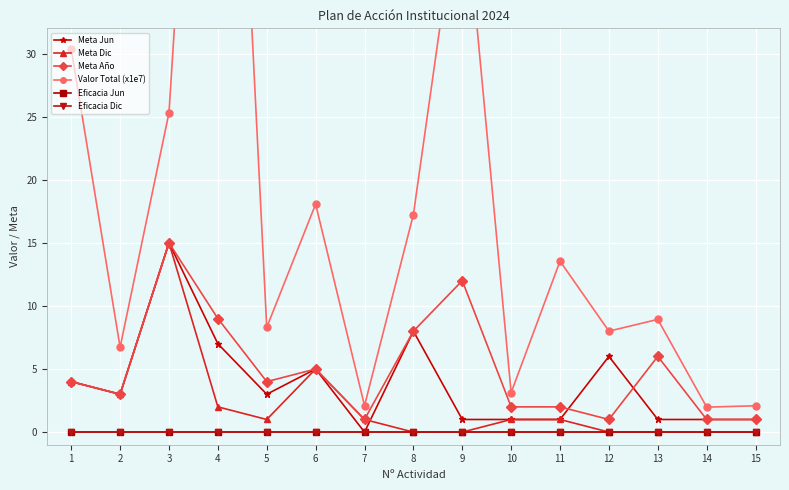

What is the spread (max minus min) of values at 5?

8.3